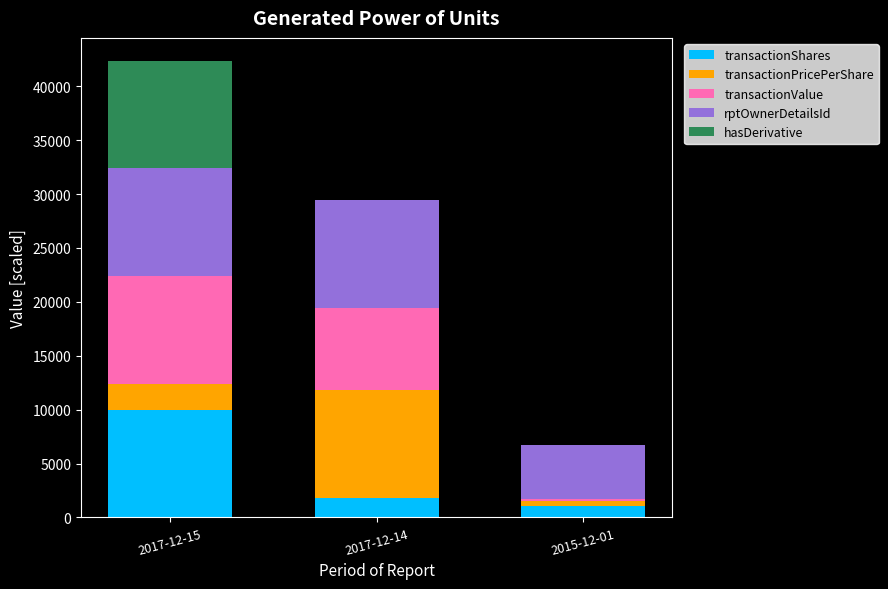

Reading left to right, transcribe the values for transactionShares.

2017-12-15=10000.0	2017-12-14=1818.2	2015-12-01=1095.1